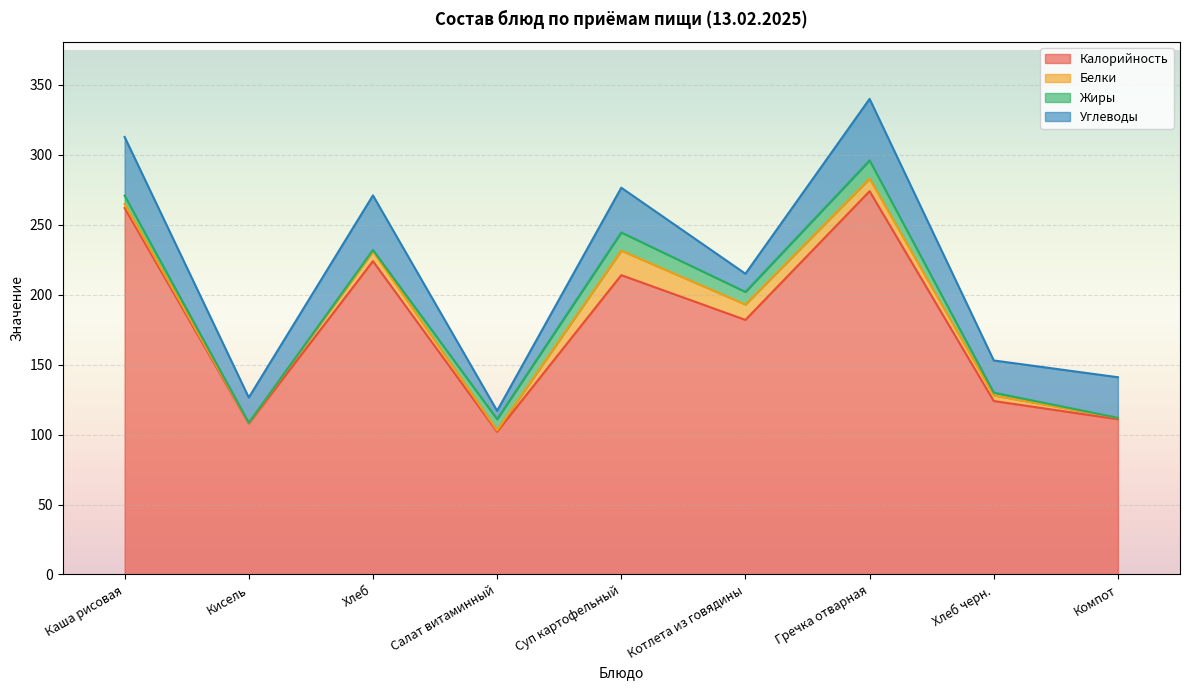

What is the value of the Белки point at the 1st from the left?

2.8